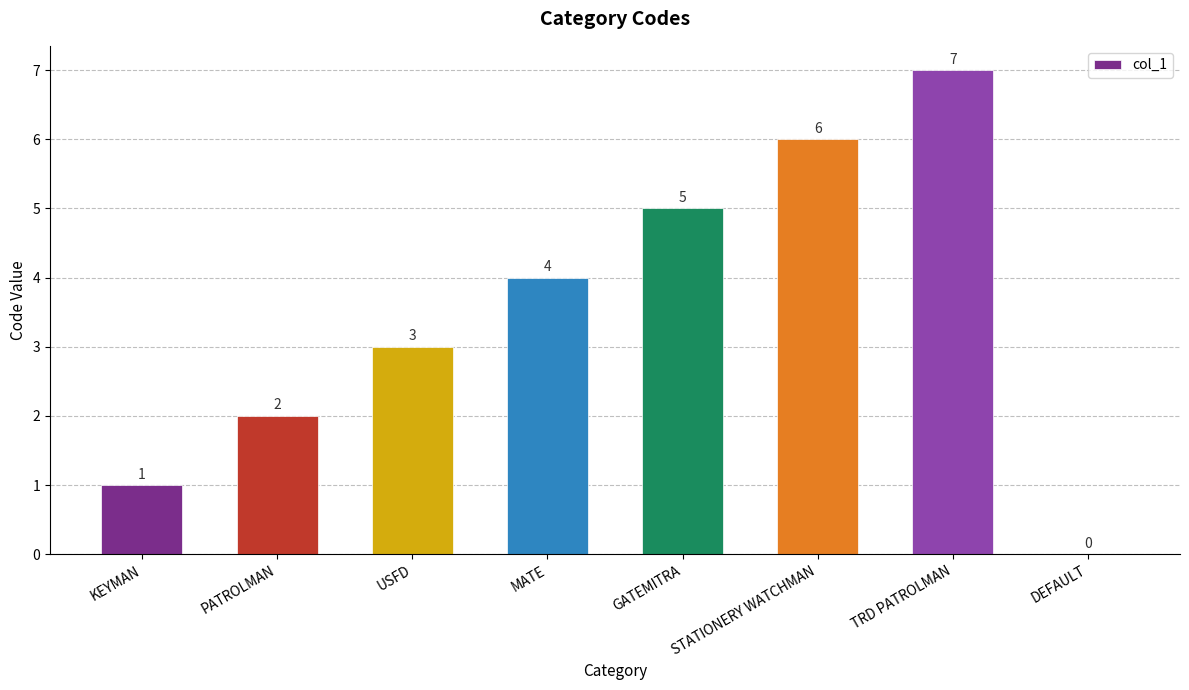

Reading left to right, list all the values displayed in this chart.

KEYMAN=1	PATROLMAN=2	USFD=3	MATE=4	GATEMITRA=5	STATIONERY WATCHMAN=6	TRD PATROLMAN=7	DEFAULT=0